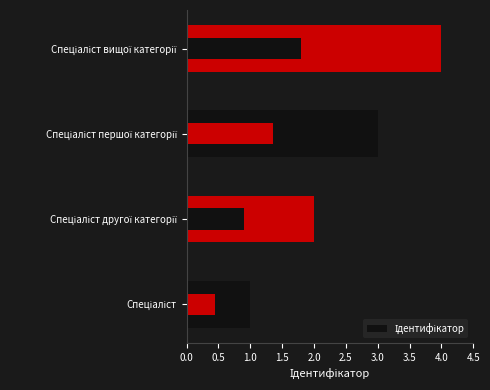

Is it true that the value at Спеціаліст is 1?

False